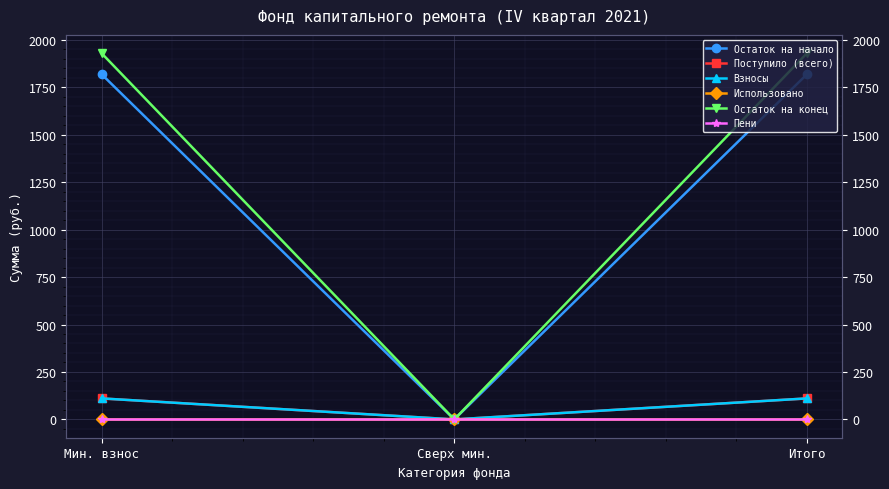

What is the value of the Остаток на начало point at the 3rd from the left?

1818.8